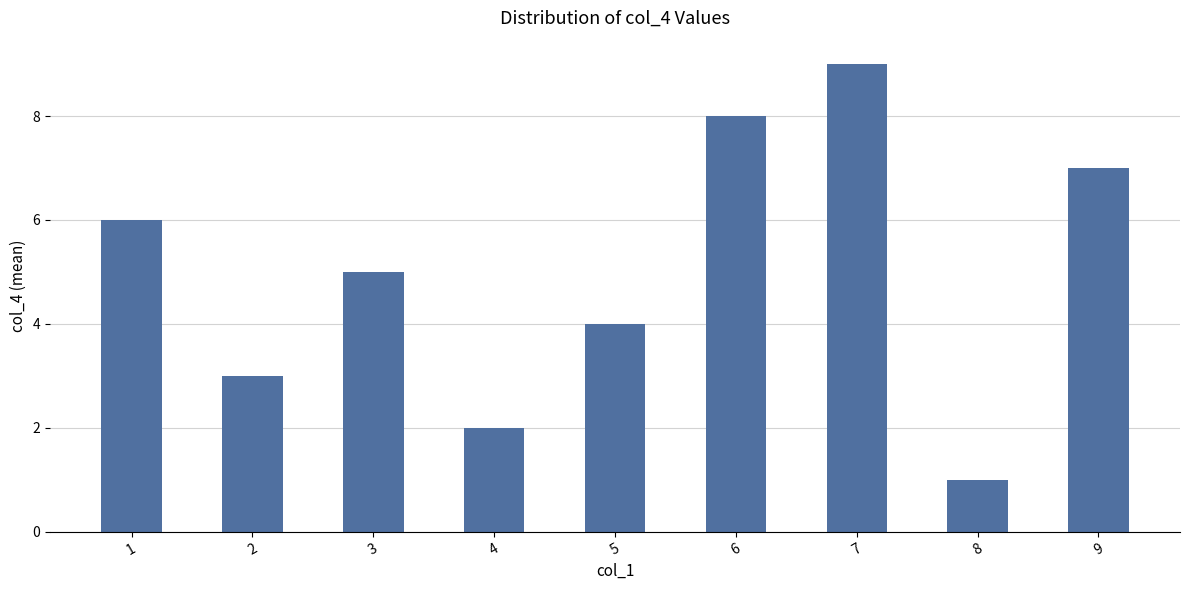

Reading right to left, extract all data points from this chart.

7	1	9	8	4	2	5	3	6